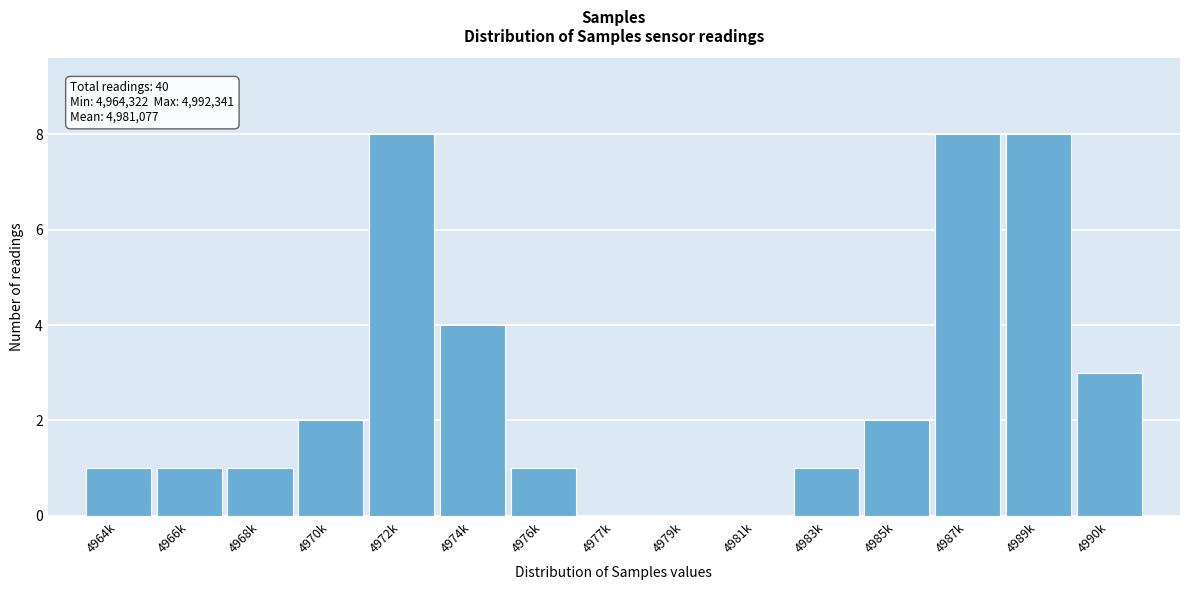

Reading left to right, extract all data points from this chart.

4964k=1	4966k=1	4968k=1	4970k=2	4972k=8	4974k=4	4976k=1	4977k=0	4979k=0	4981k=0	4983k=1	4985k=2	4987k=8	4989k=8	4990k=3